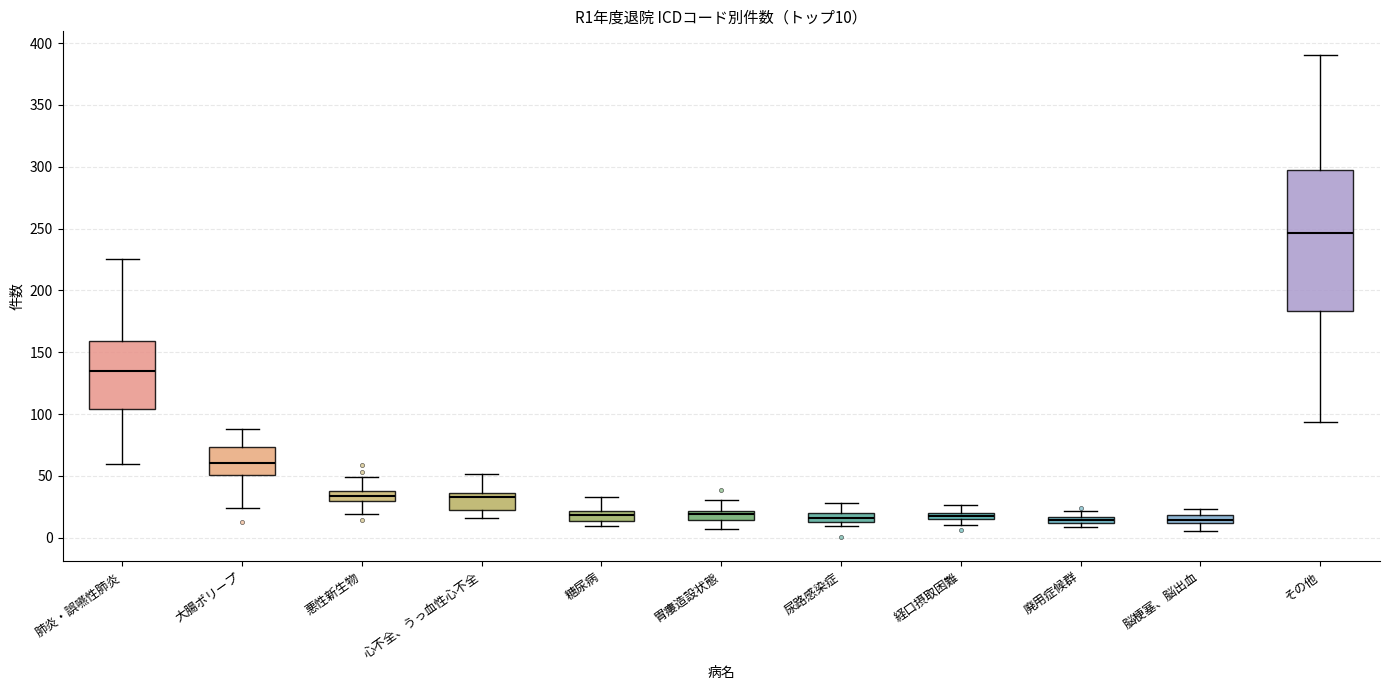

Comparing the boxes themselves (not the whiskers), which one is the tallest?

その他